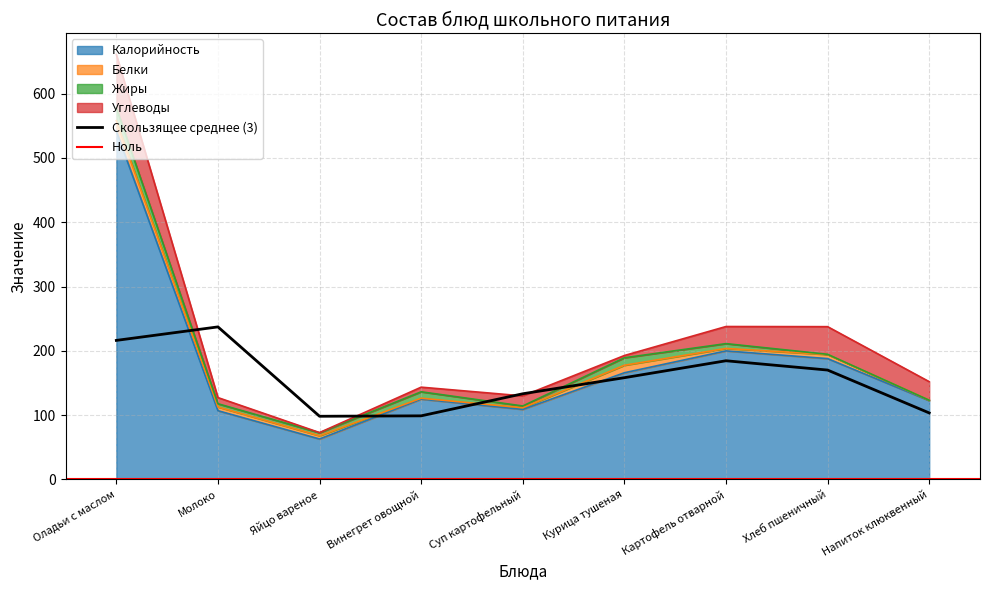

Read the Калорийность value at Молоко.

107.0